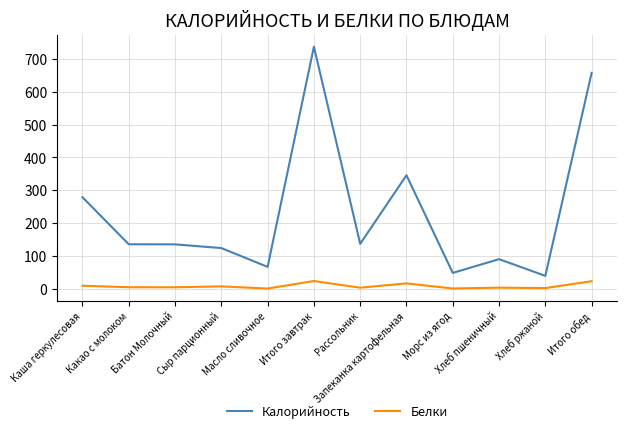

Which series has the largest total across all categories?

Калорийность